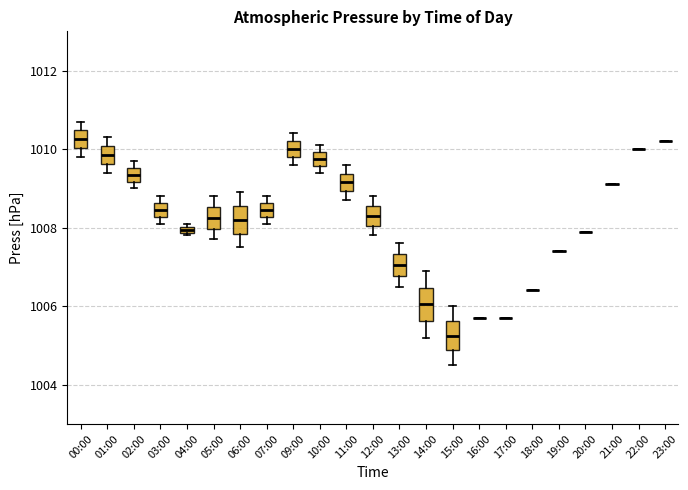

Where is the lower edge of the box for 04:00 on the y-axis? The values are not printed on the chart, so give them approximately, as read against the axis.

1007.8